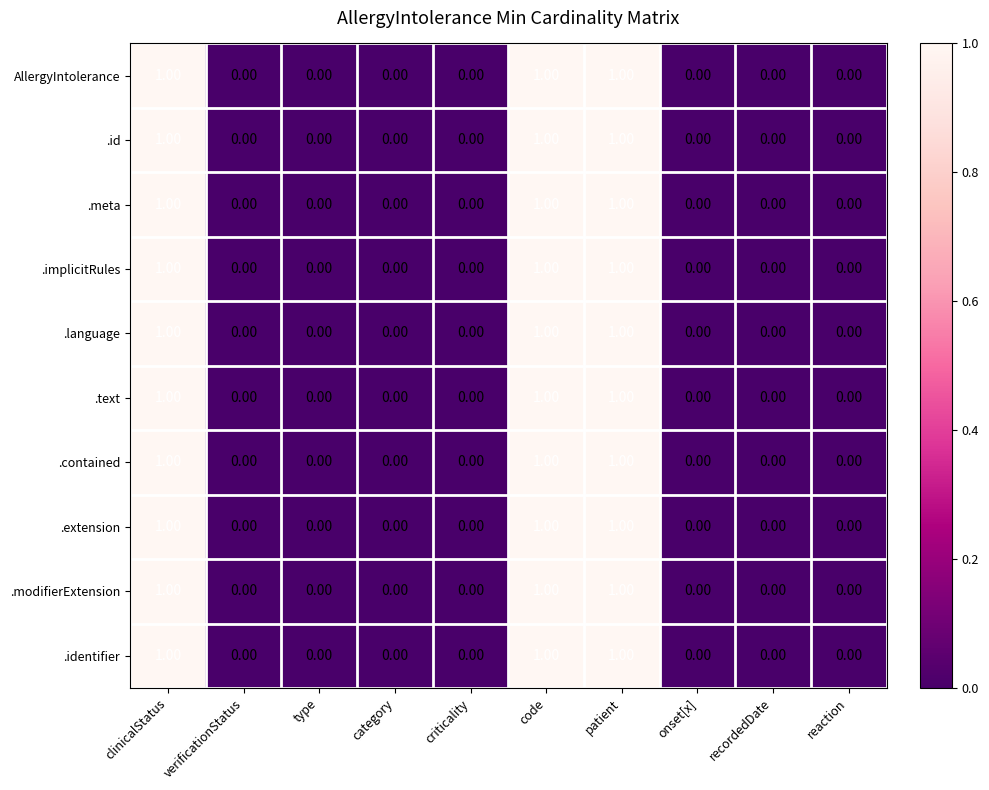

What is the sum of all .implicitRules values?

3